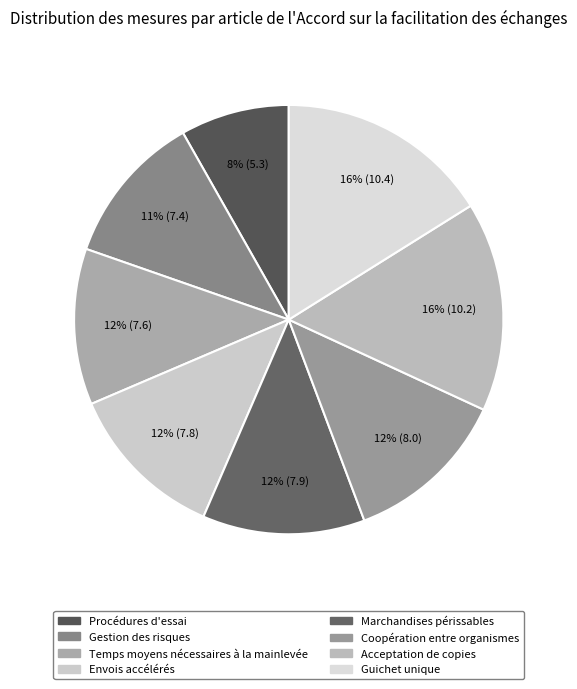

What portion of the pie excludes Gestion des risques?

88.5%